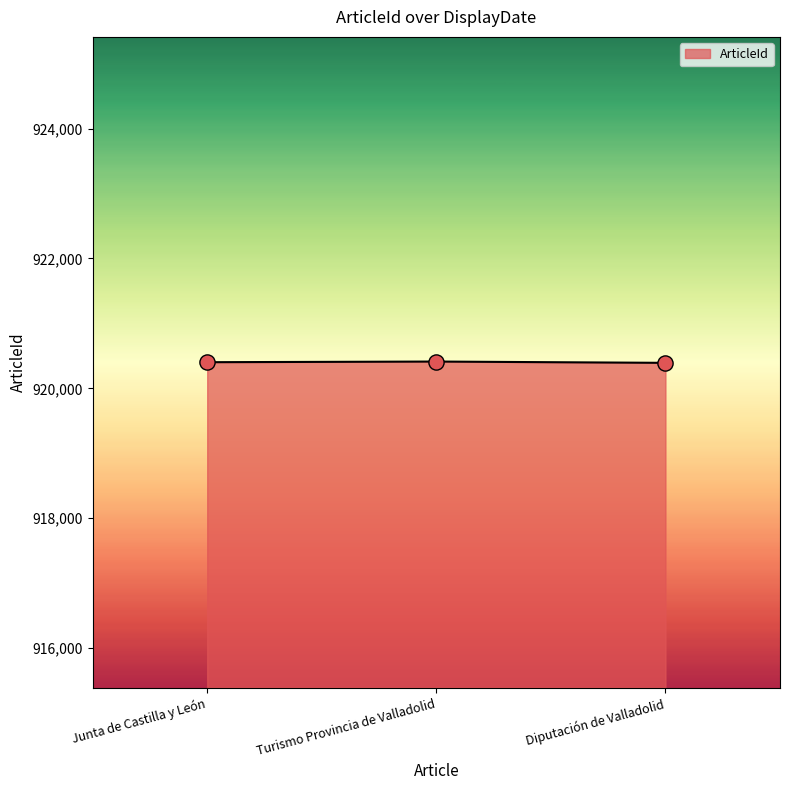

Approximately how many times larger is the value at Junta de Castilla y León compared to Diputación de Valladolid?

1.0